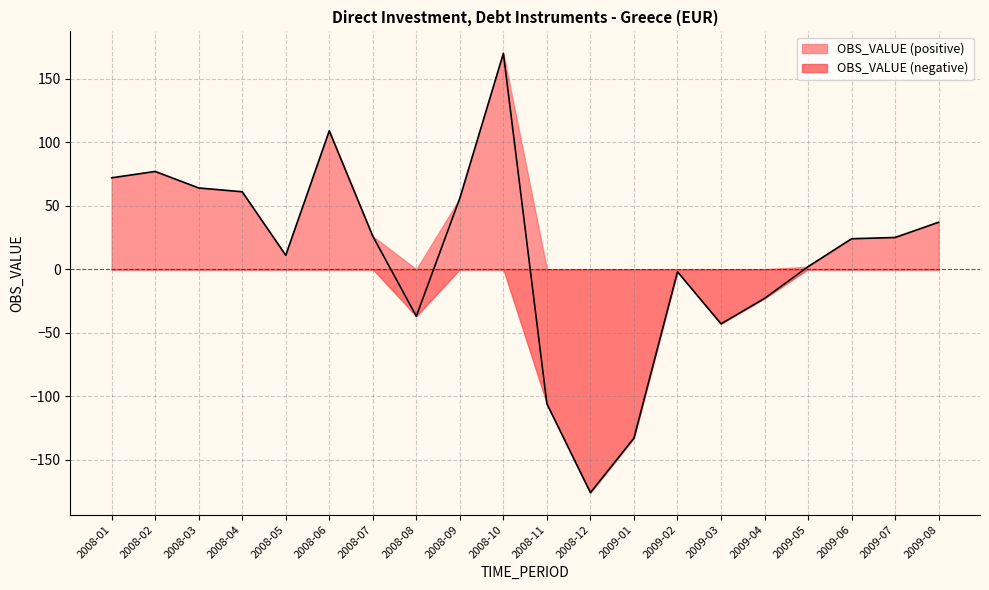

How many positive values are there?

13